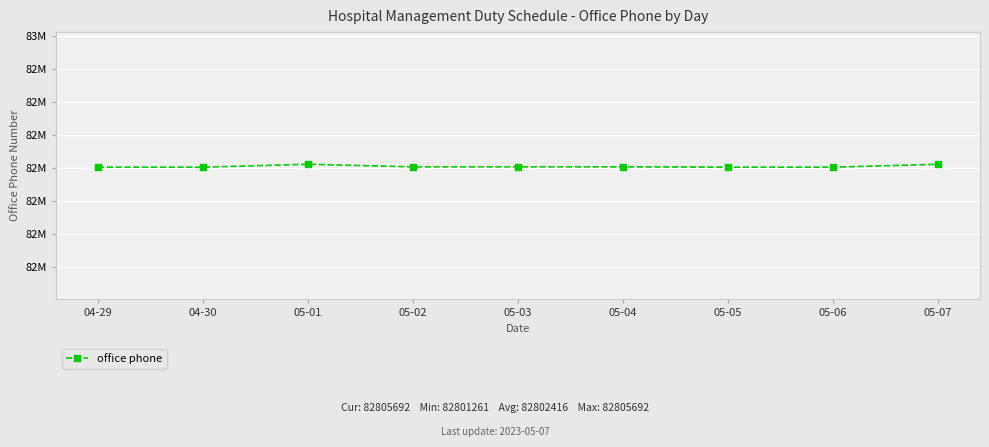

The chart shows a value of 27334852 at 04-30. True or false?

False